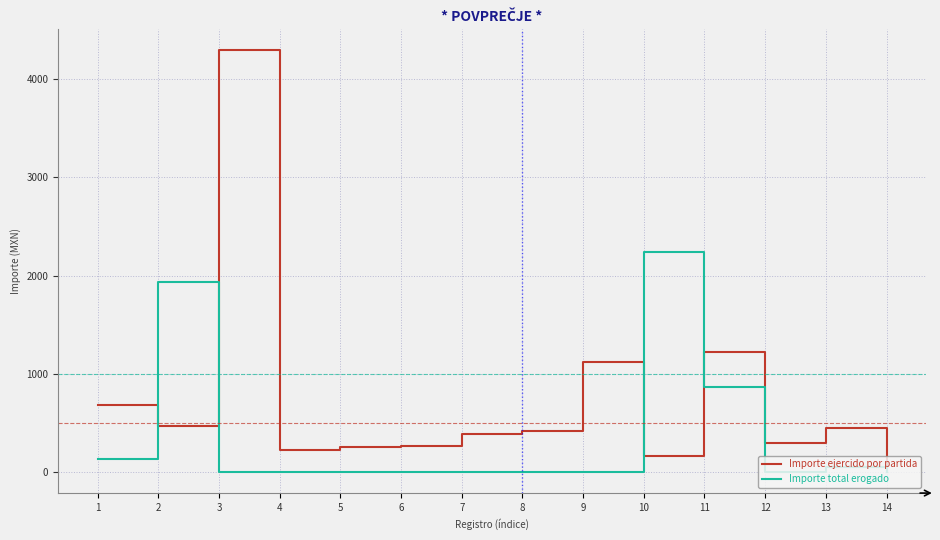

What is the difference between the maximum and minimum values in the Importe total erogado series?

2235.2